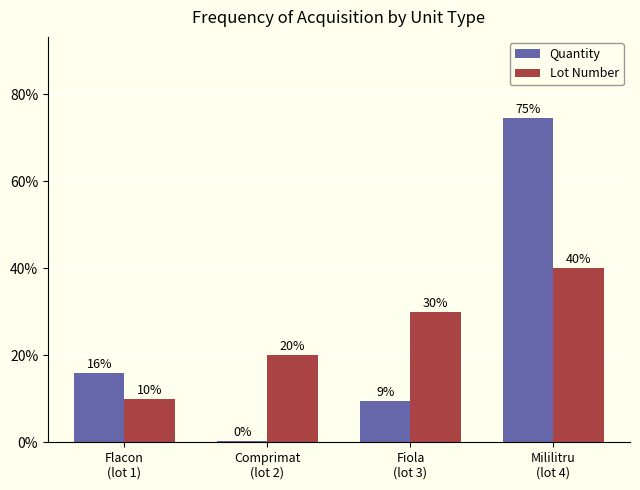

What is the sum of all Lot Number values?

100.0